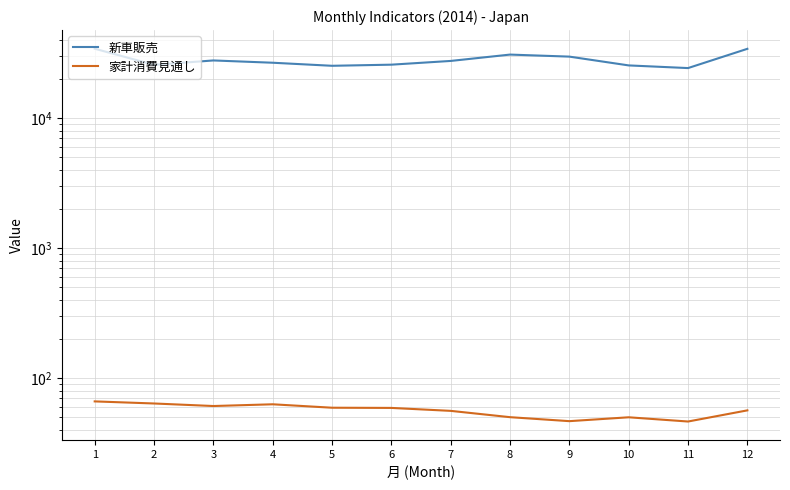

Reading left to right, extract all data points from this chart.

新車販売: 1=34224.0	2=25716.0	3=27801.0	4=26698.0	5=25289.0	6=25797.0	7=27561.0	8=30846.0	9=29753.0	10=25459.0	11=24286.0	12=34164.0
家計消費見通し: 1=66.0	2=63.6	3=60.8	4=62.7	5=59.0	6=58.8	7=55.8	8=49.9	9=46.5	10=49.8	11=46.2	12=56.3